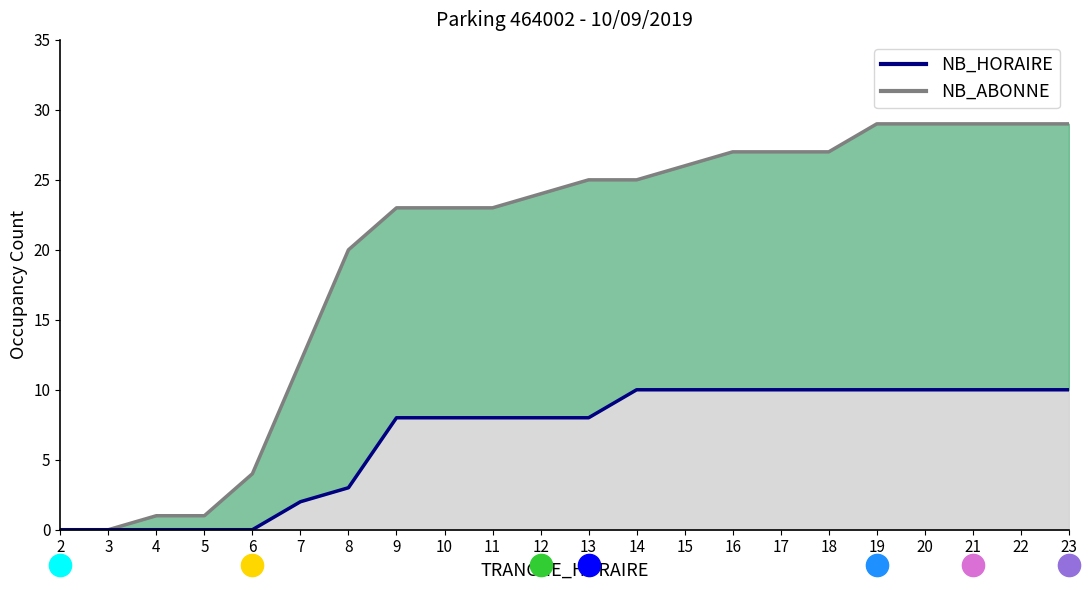

Count the values in the range 2 to 10.

17